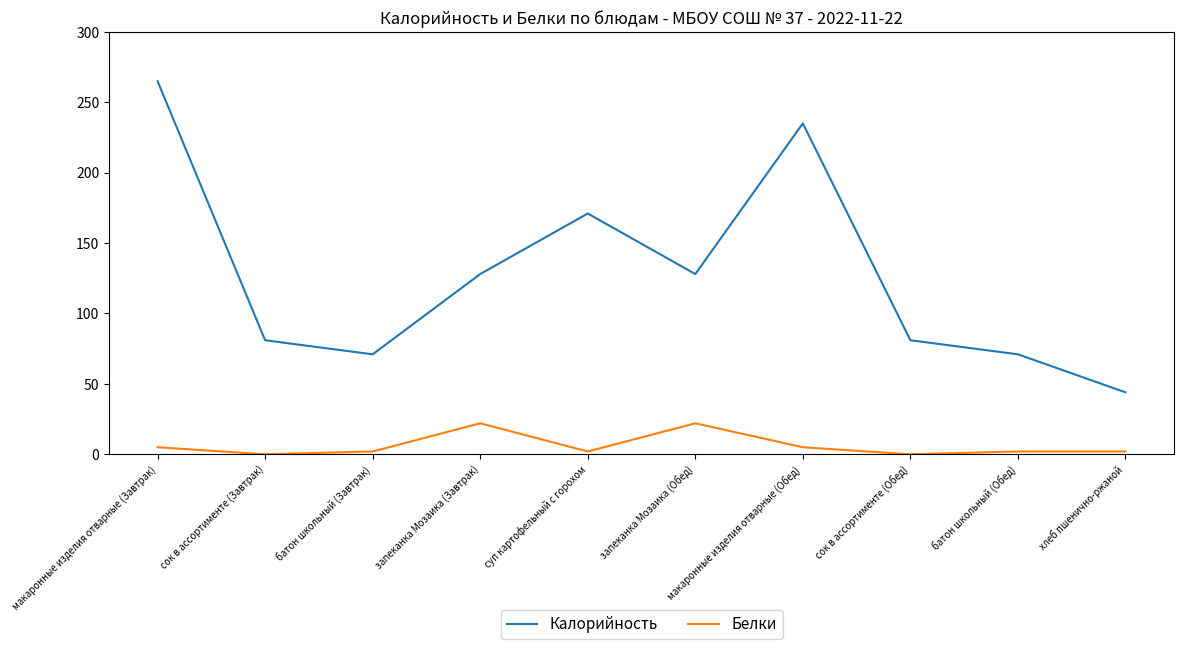

Count the number of categories in the chart.

10